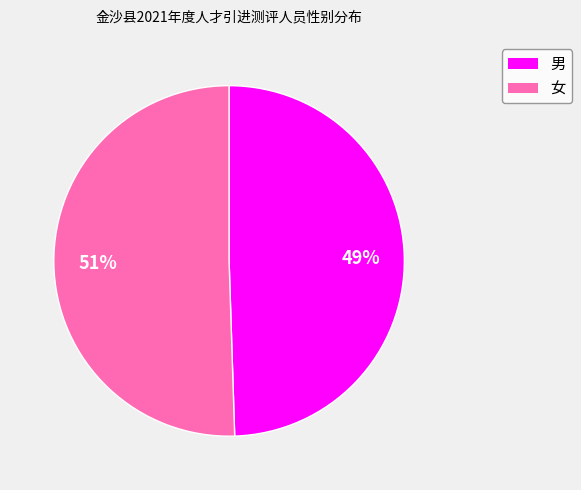

Combined, do 女 and 男 account for over 50%?

Yes